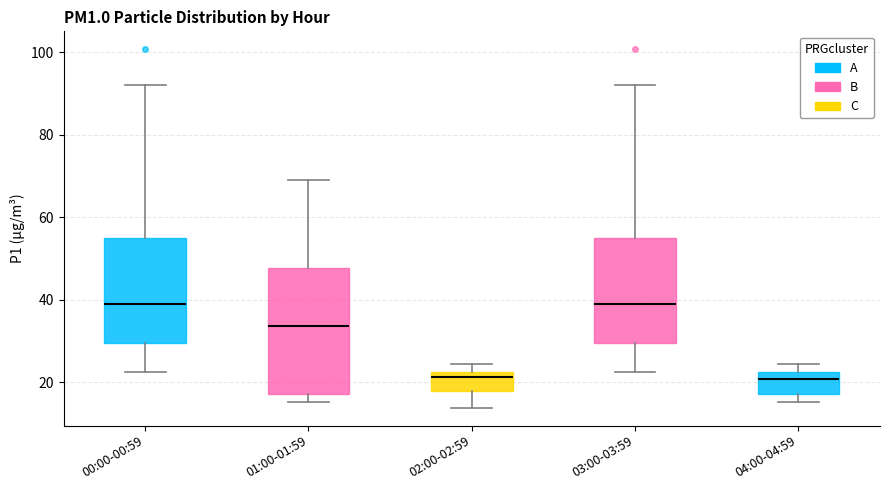

Where does the median line of the box for 01:00-01:59 sit on the y-axis? The values are not printed on the chart, so give them approximately, as read against the axis.

34